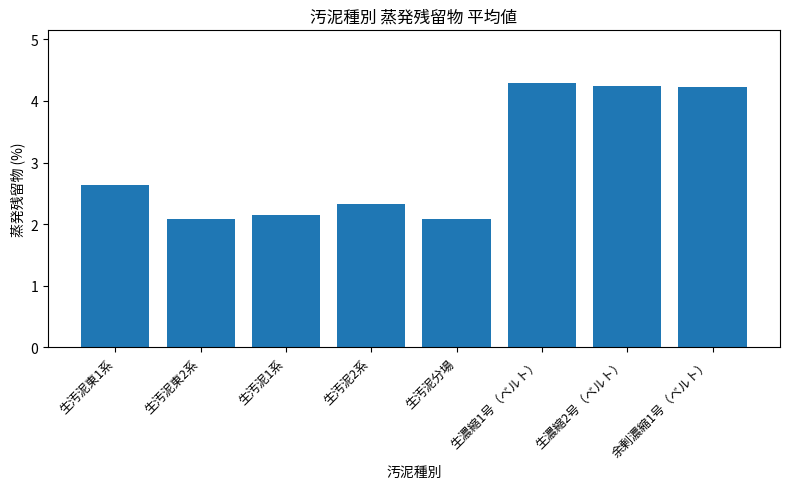

What is the average value?

3.0